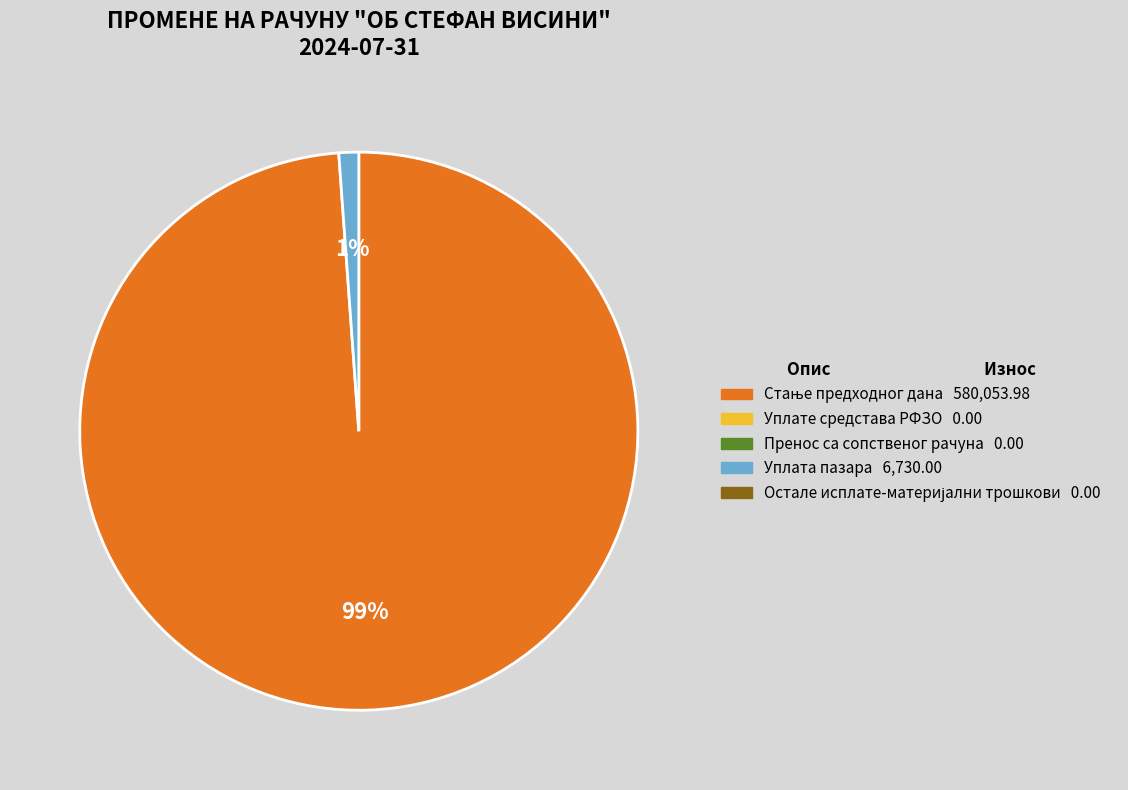

To the nearest percent, what is the average slice percentage?

50%